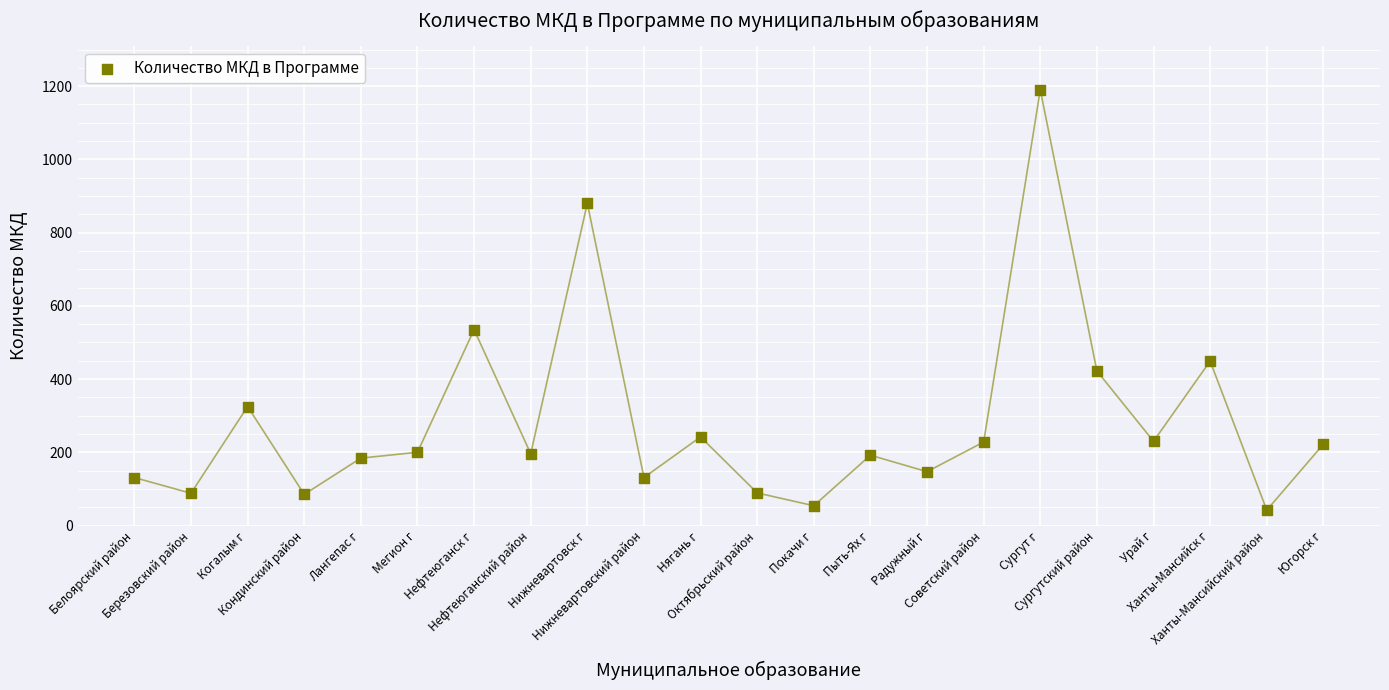

What Y value in the scatter plot is closest to 616?

535